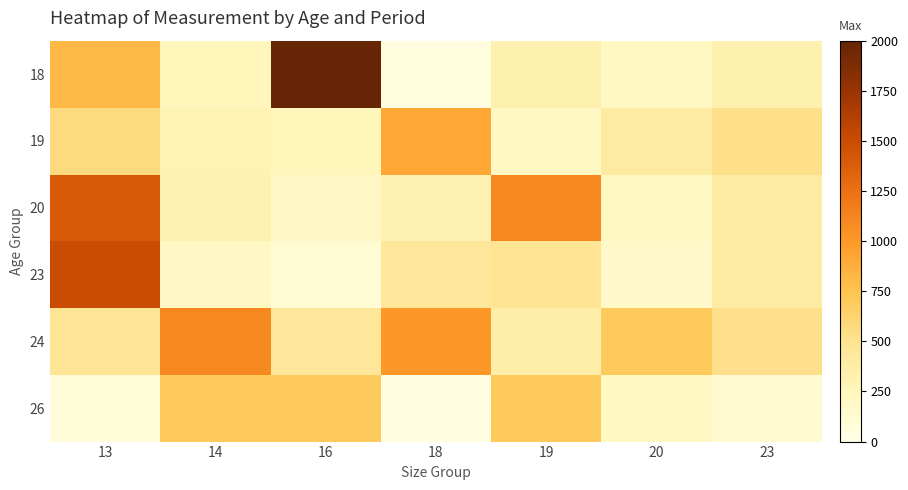

Which label corresponds to the largest value in the chart?

16